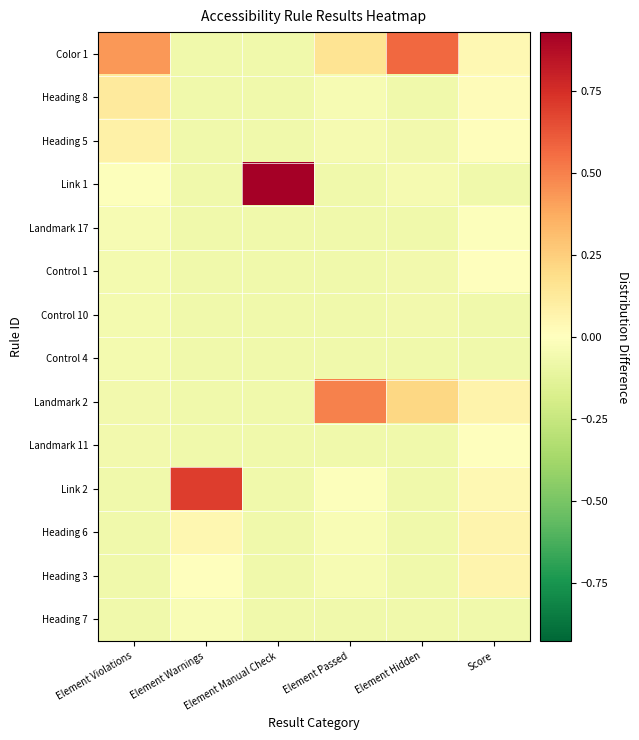

Which category has the lowest value across all series?

Element Warnings